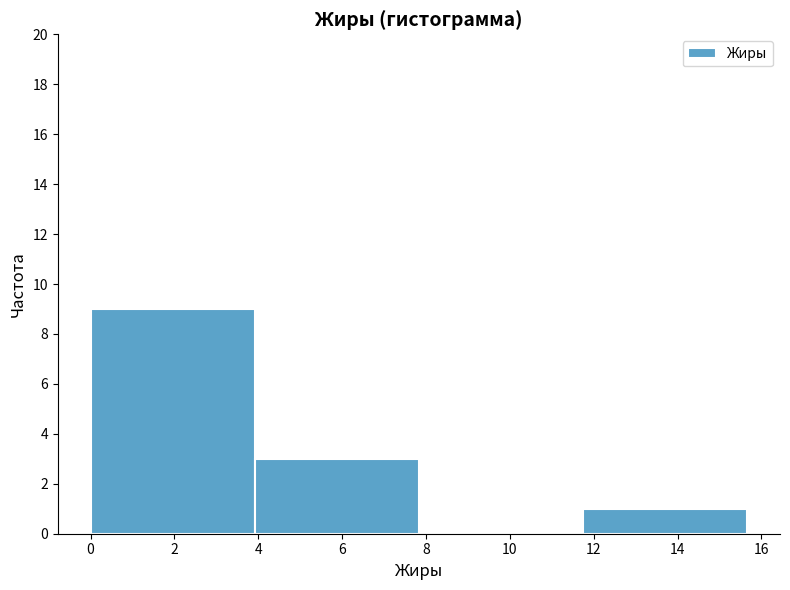

What is the height of the bar covering 4.0 to 7.8 on the x-axis? Neither the bar edges nor the heights are printed on the chart, so give them approximately, as read against the axes.

3